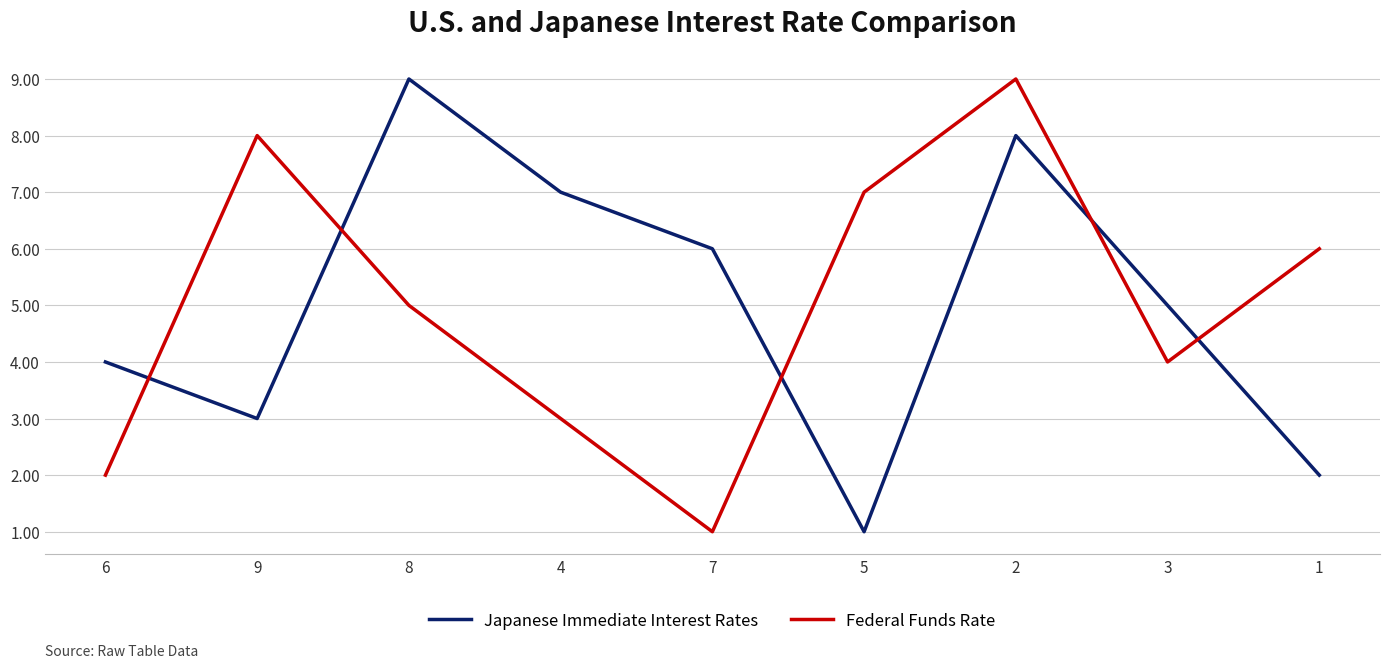

Does the chart display data point markers on the line(s)?

No